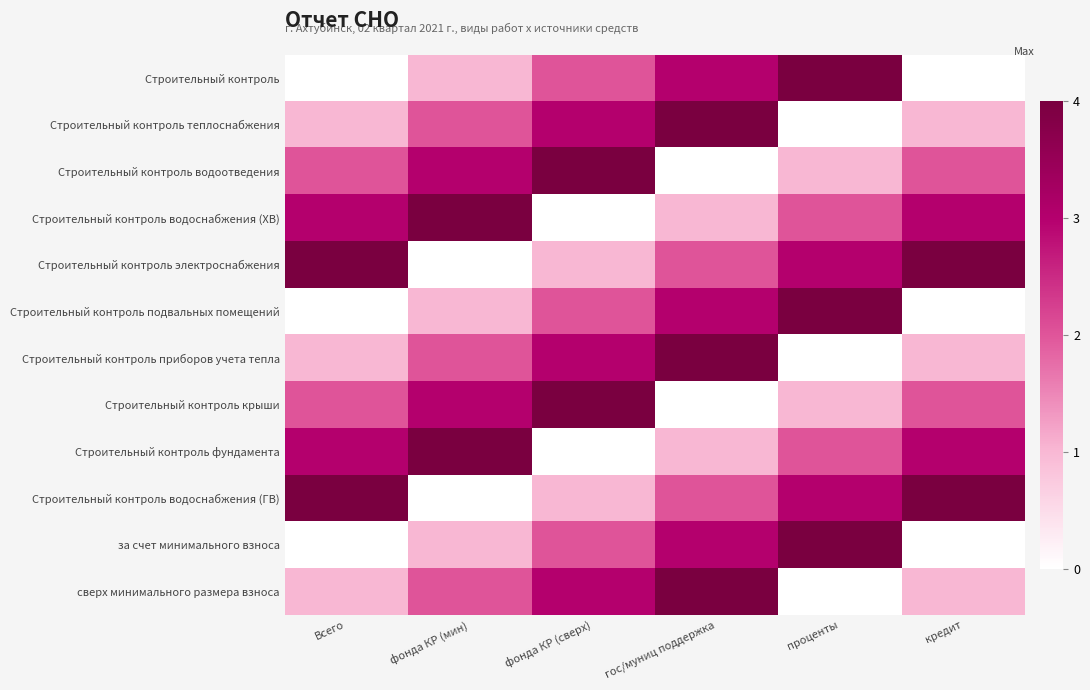

Which label corresponds to the largest value in the chart?

проценты